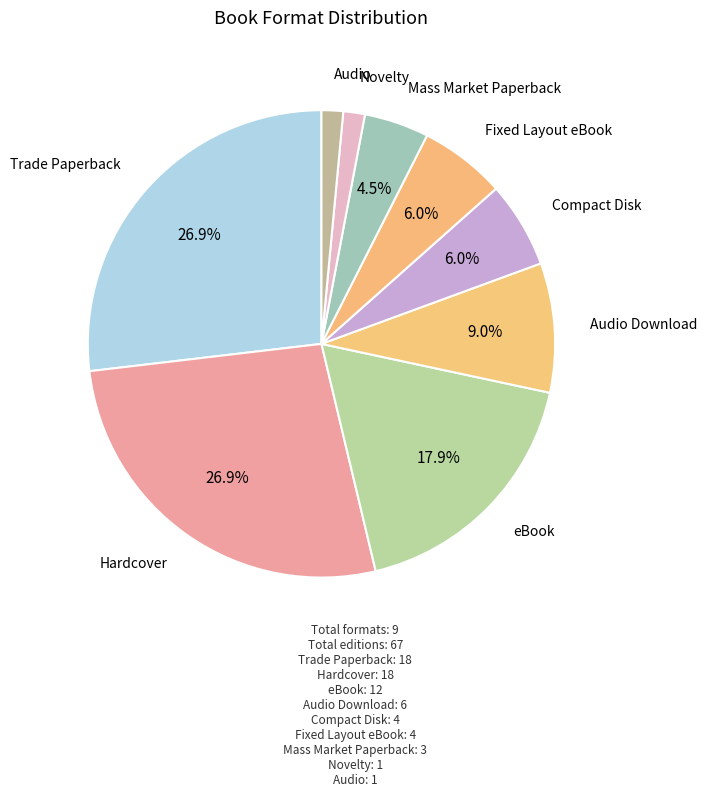

Which slice is the smallest?

Novelty